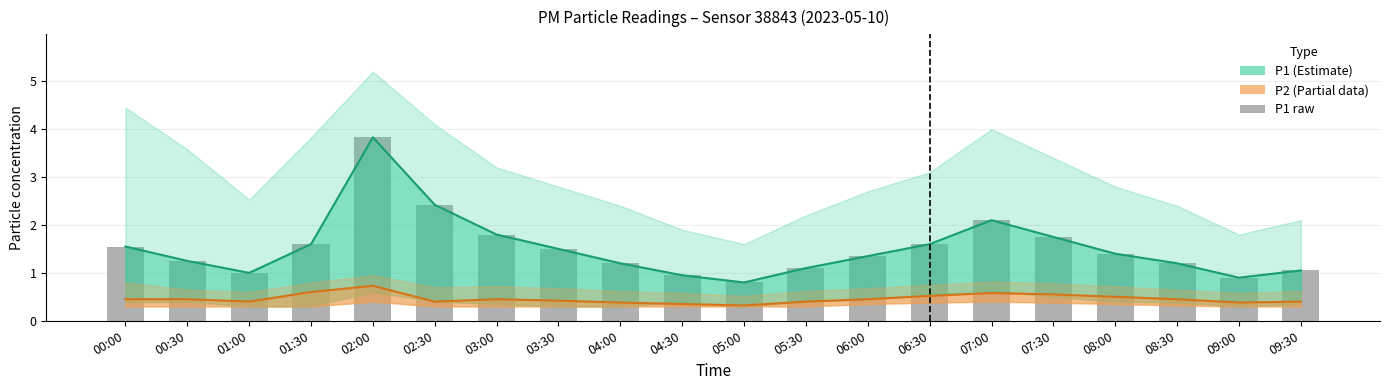

Reading left to right, transcribe all the data shown in this chart.

P1 (Estimate): 1.6	1.2	1.0	1.6	3.8	2.4	1.8	1.5	1.2	0.9	0.8	1.1	1.4	1.6	2.1	1.8	1.4	1.2	0.9	1.1
P2 (Partial): 0.5	0.5	0.4	0.6	0.7	0.4	0.5	0.4	0.4	0.3	0.3	0.4	0.5	0.5	0.6	0.6	0.5	0.5	0.4	0.4
P1 raw: 1.6	1.2	1.0	1.6	3.8	2.4	1.8	1.5	1.2	0.9	0.8	1.1	1.4	1.6	2.1	1.8	1.4	1.2	0.9	1.1